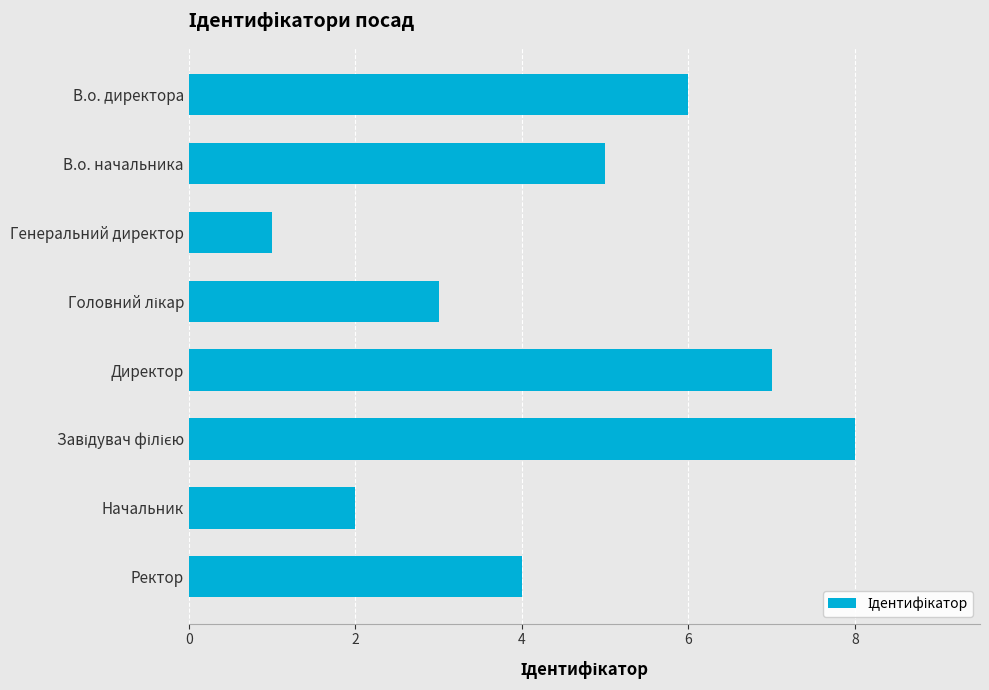

How many data points are less than 5?

4